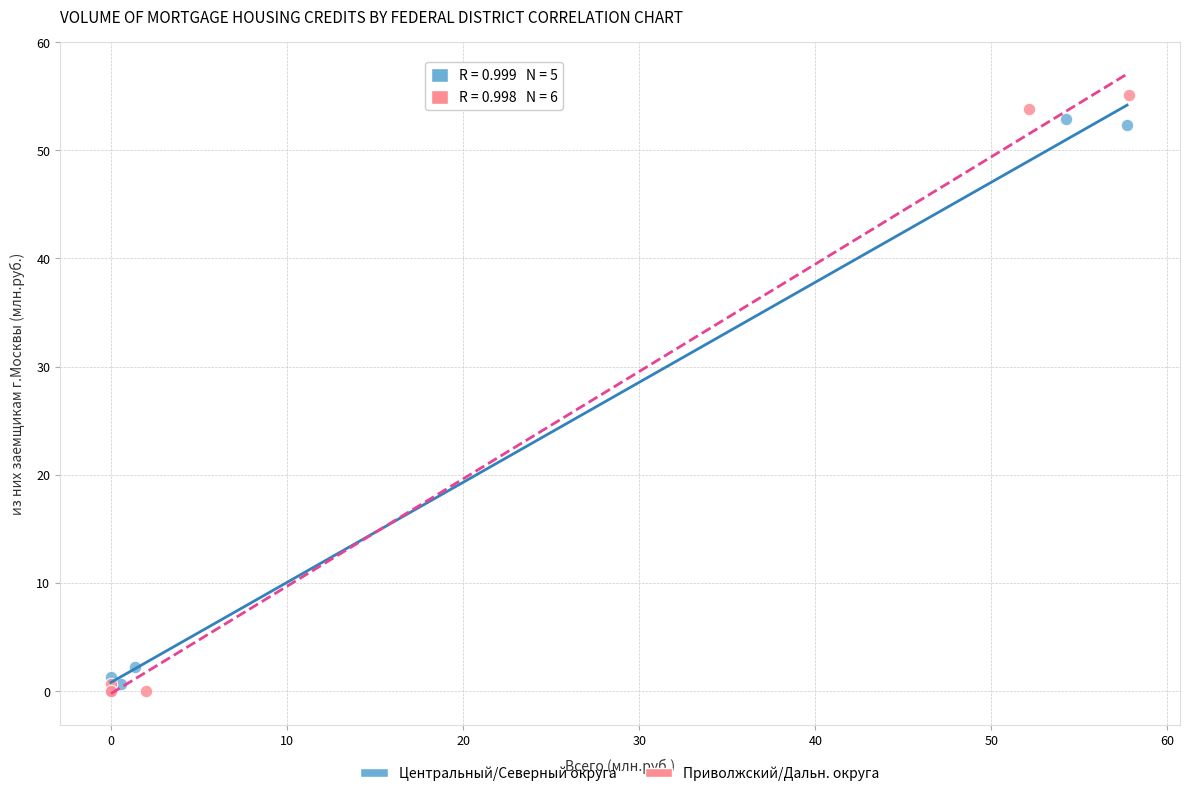

Which series contains the highest Y value?

Приволжский/Дальн. округа